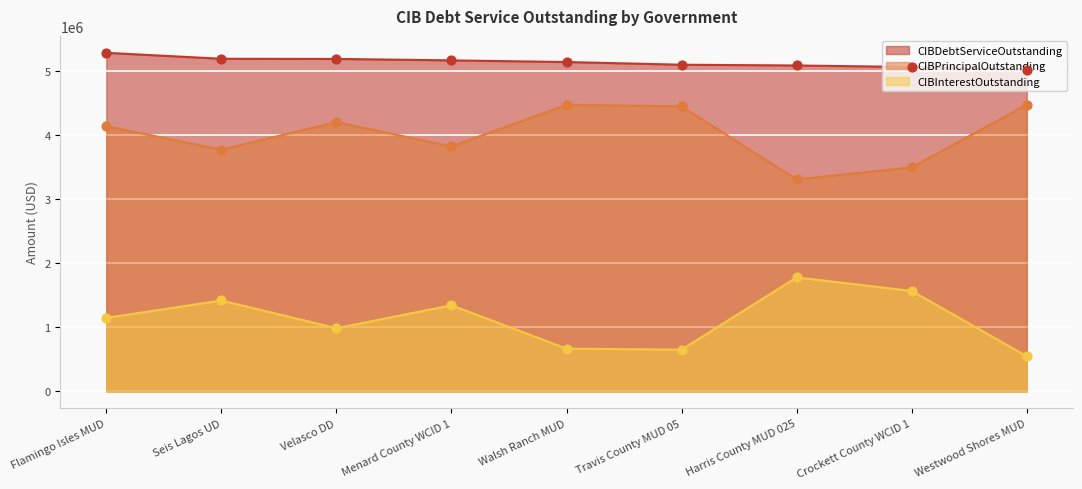

What is the total value across all series at Seis Lagos UD?

10373885.0